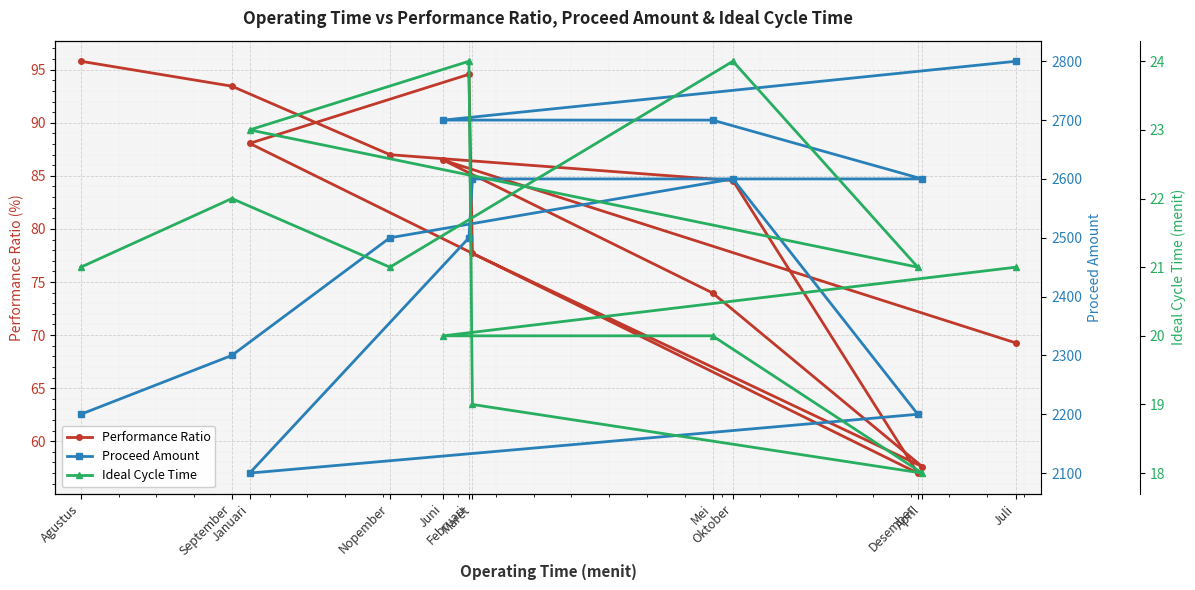

Where is Proceed Amount nearest to the value 2450?

Nopember